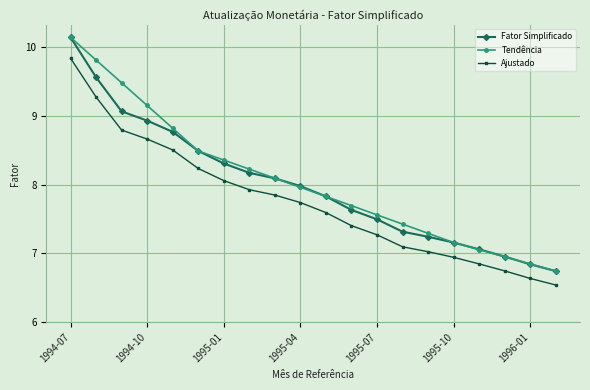

What is the difference between the second highest and minimum values in the Fator Simplificado series?

2.8